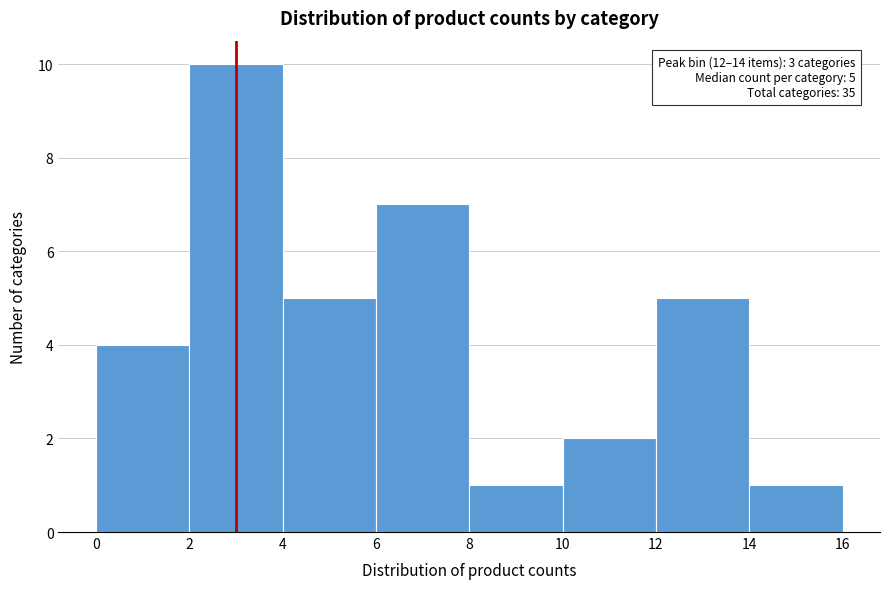

Over which range of the x-axis is the bar tallest?

2 to 4